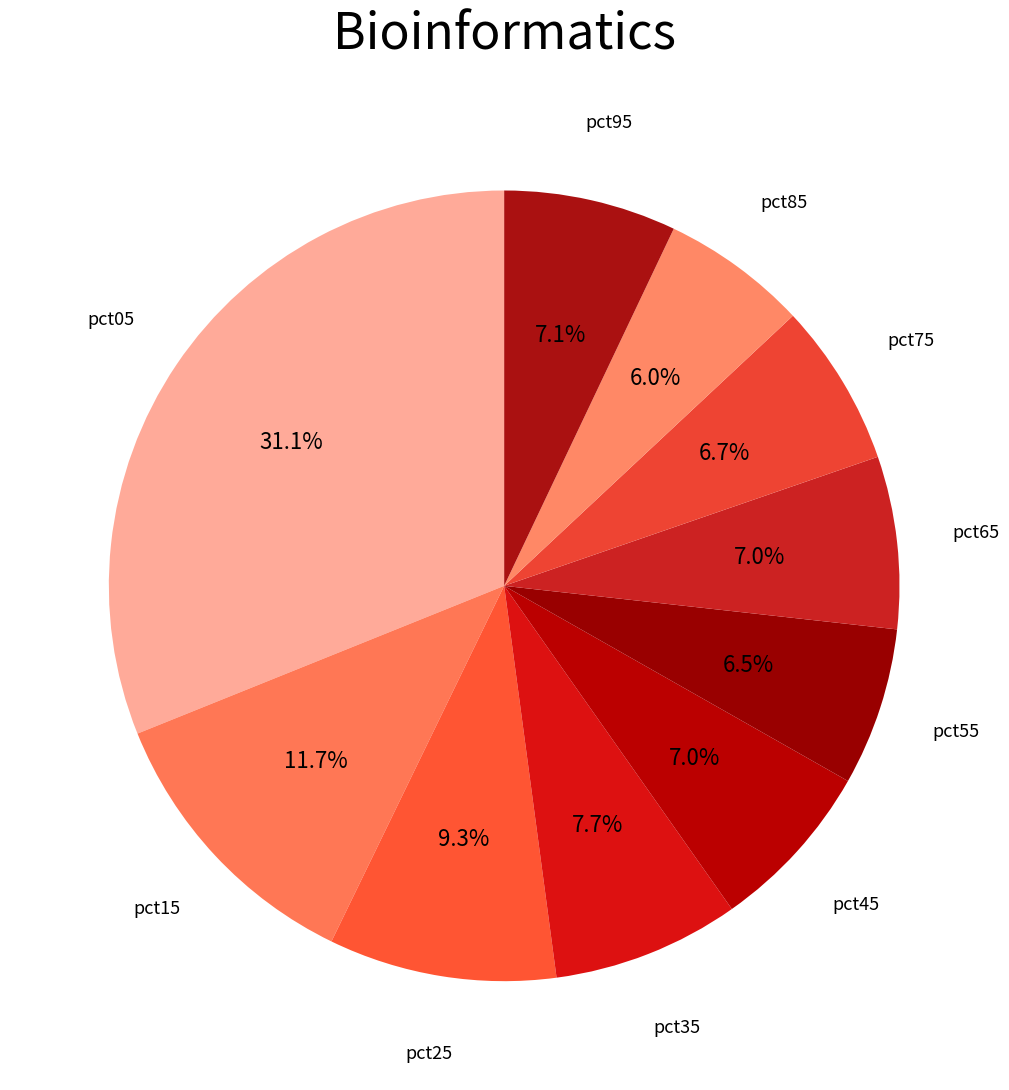

How many segments does this pie chart have?

10